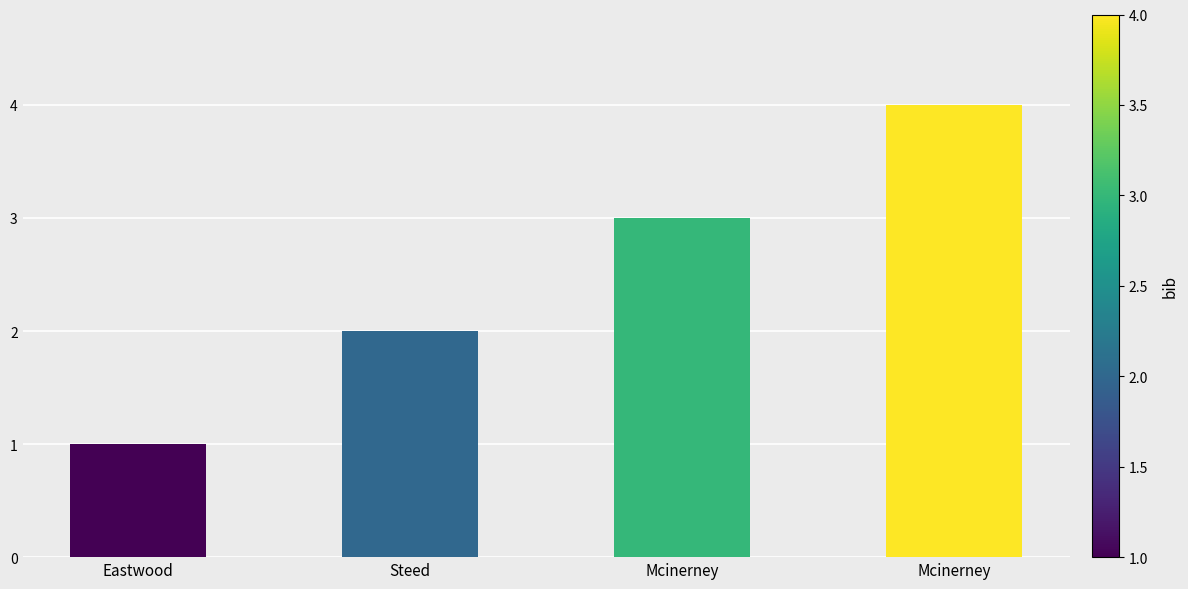

Are the bars horizontal?

No